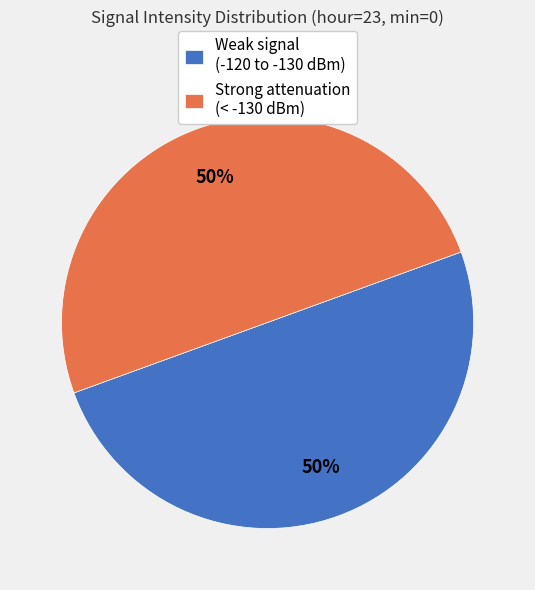

How many slices are in this pie chart?

2